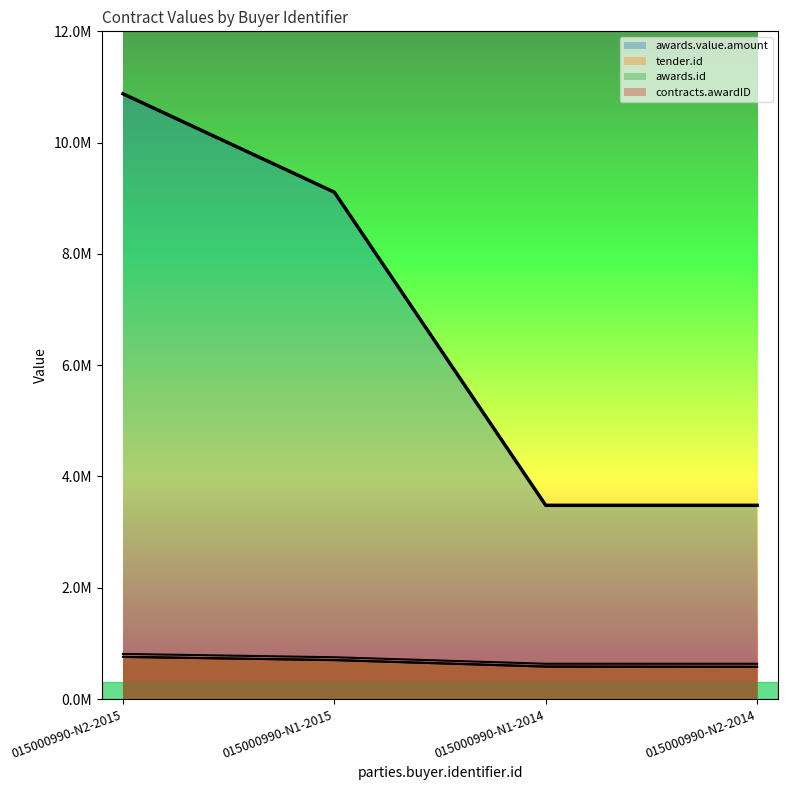

Reading left to right, extract all data points from this chart.

awards.value.amount: 10877372.8	9108883.8	3481092.6	3481092.6
tender.id: 810072.0	750468.0	633254.0	633267.0
awards.id: 757213.0	699414.0	582893.0	578452.0
contracts.awardID: 757213.0	699414.0	582893.0	578452.0